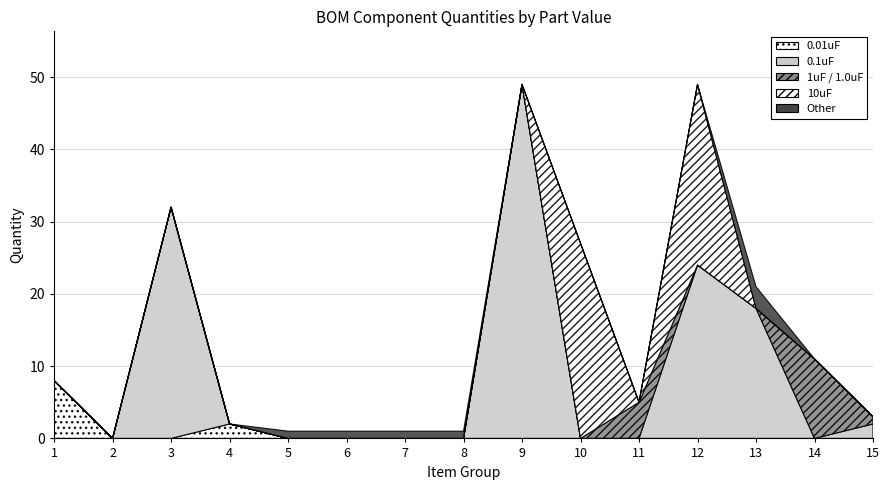

True or false: Other has more than 1 points higher than both neighbors.

False